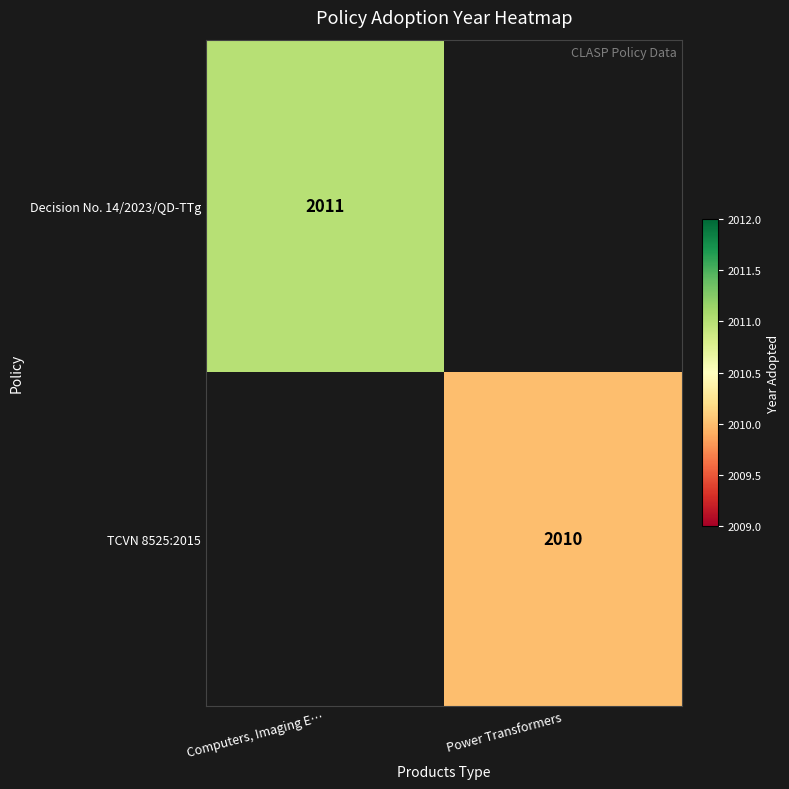

Is it true that TCVN 8525:2015 equals 816 at Power Transformers?

False